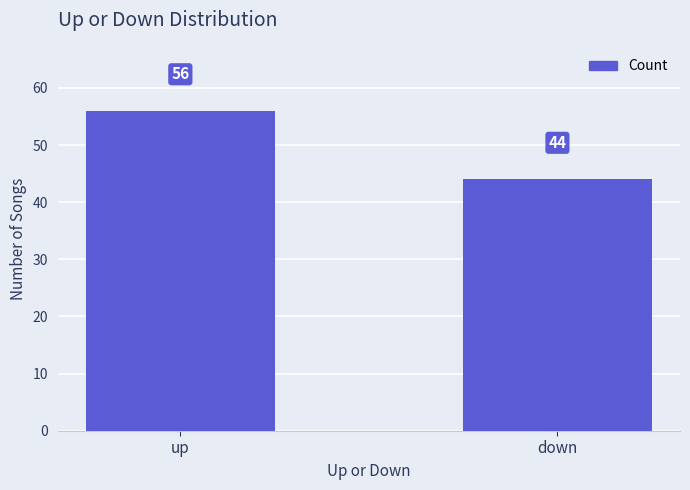

Rank the categories by value from highest to lowest.

up, down